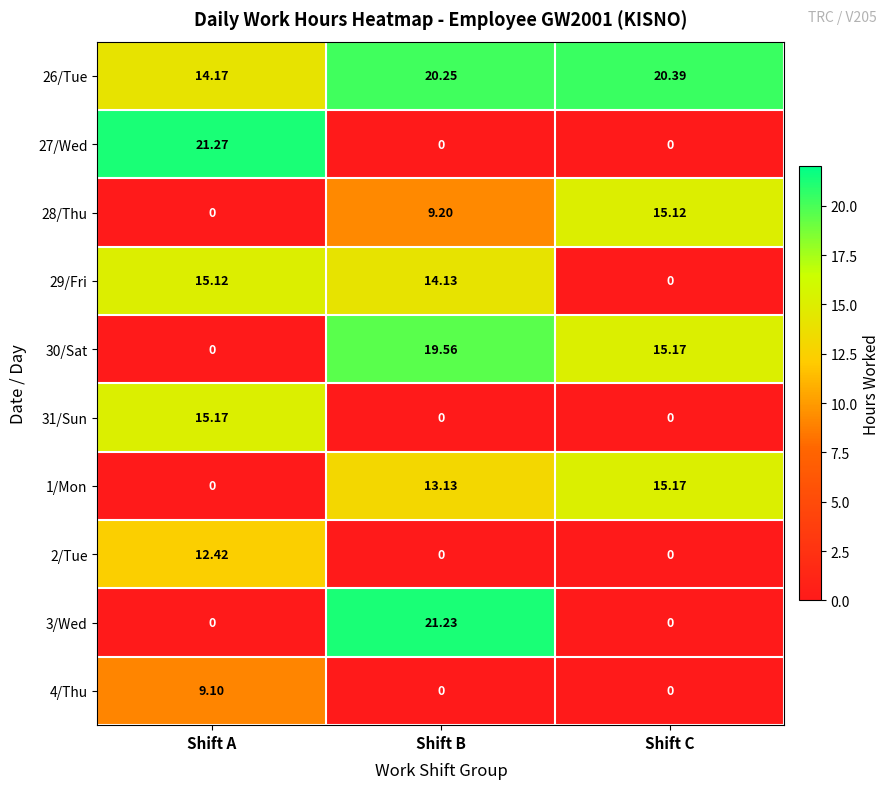

Which category has the highest value in the 26/Tue series?

Shift C